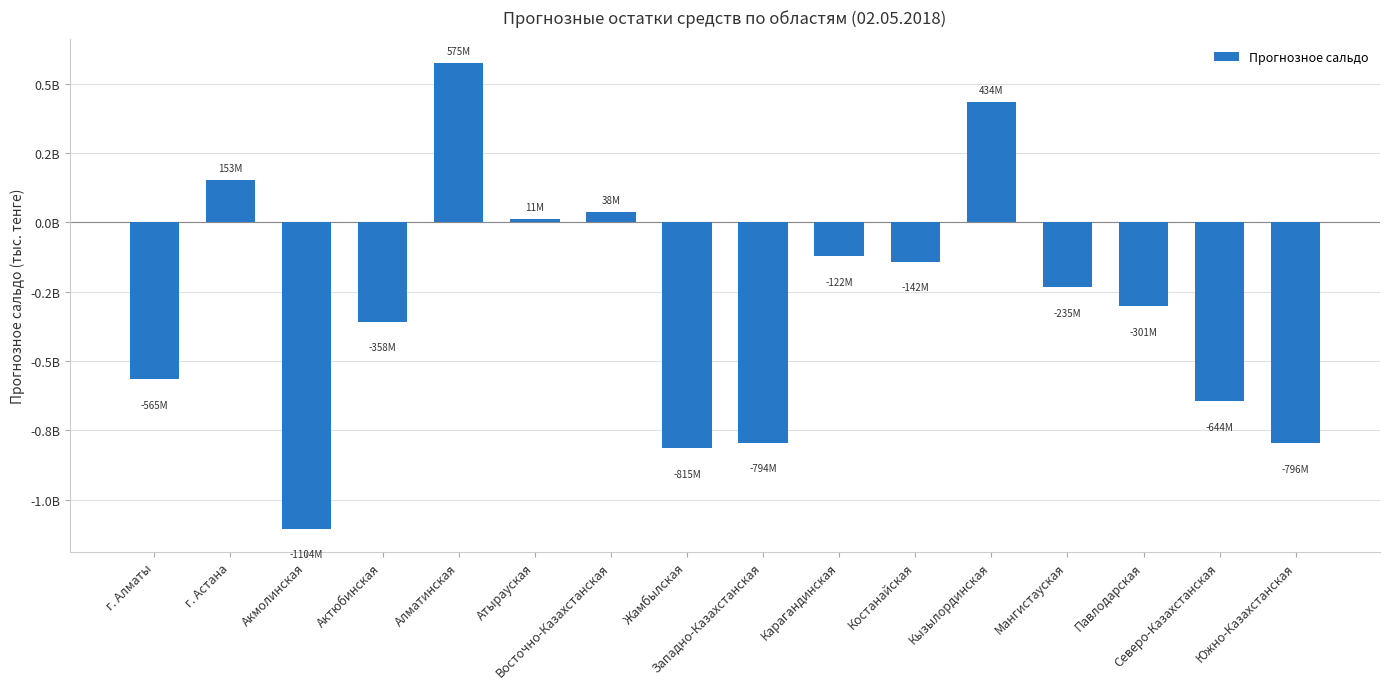

What is the sum of the values at Акмолинская and Жамбылская?

-1918594395.6